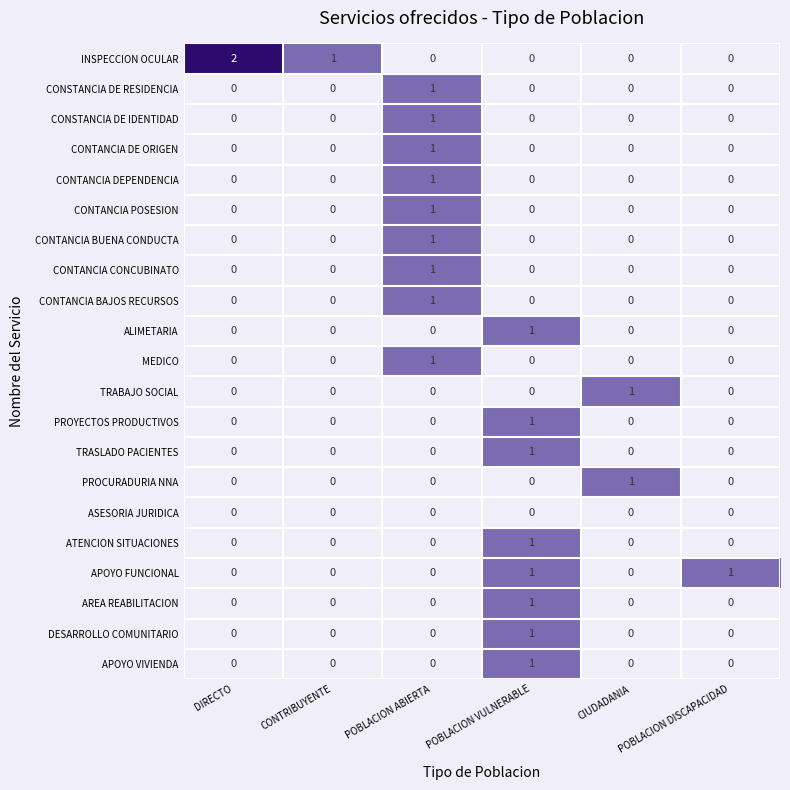

True or false: PROYECTOS PRODUCTIVOS has a value of 0 at CIUDADANIA.

True